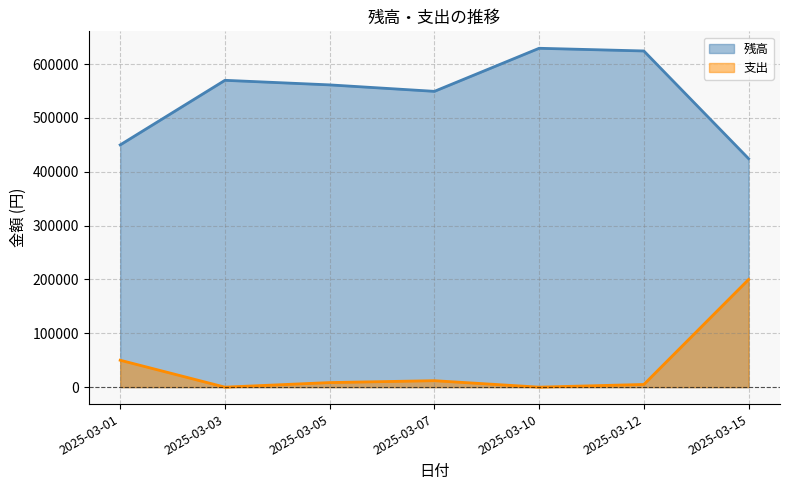

List the series in order of their overall mean, highest first.

残高, 支出